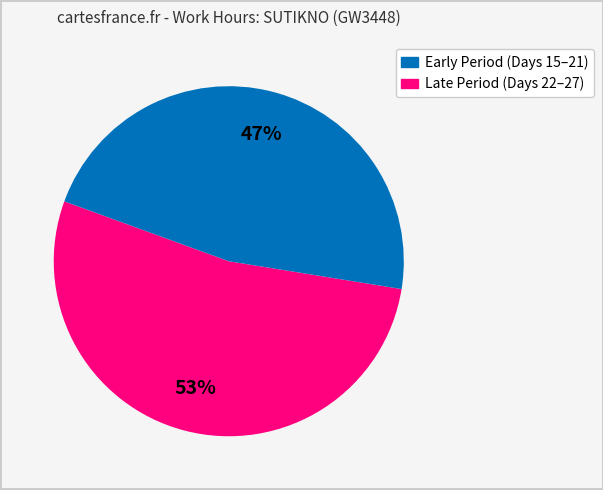

Is there any slice that represents more than half of the pie?

Yes